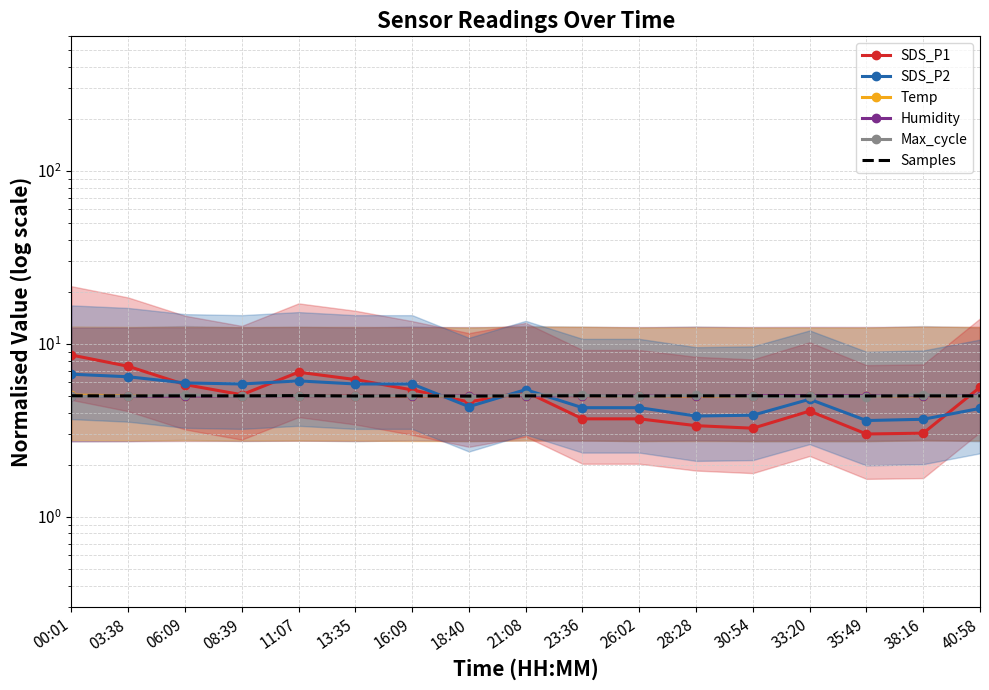

What are all the series names shown in the legend?

SDS_P1, SDS_P2, Temp, Humidity, Max_cycle, Samples